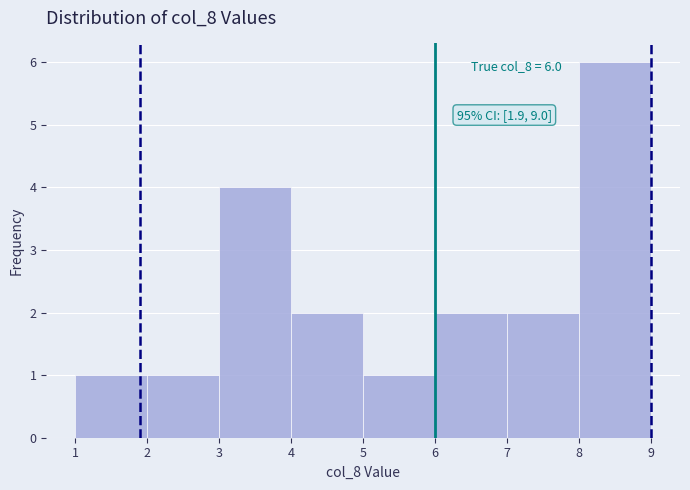

Which range on the x-axis has the tallest bar?

8 to 9